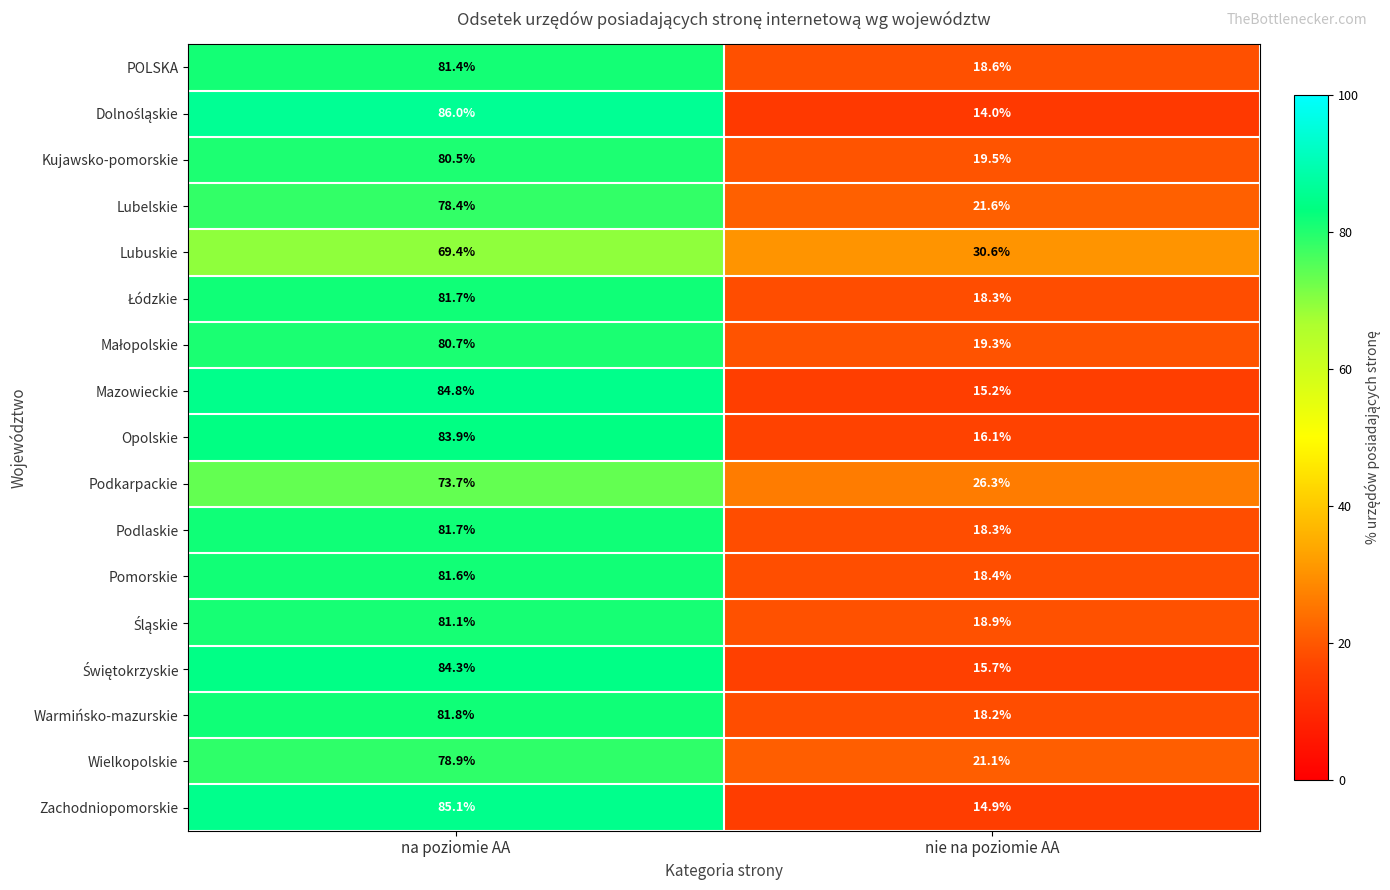

What is the difference between the Podkarpackie values at nie na poziomie AA and na poziomie AA?

47.4